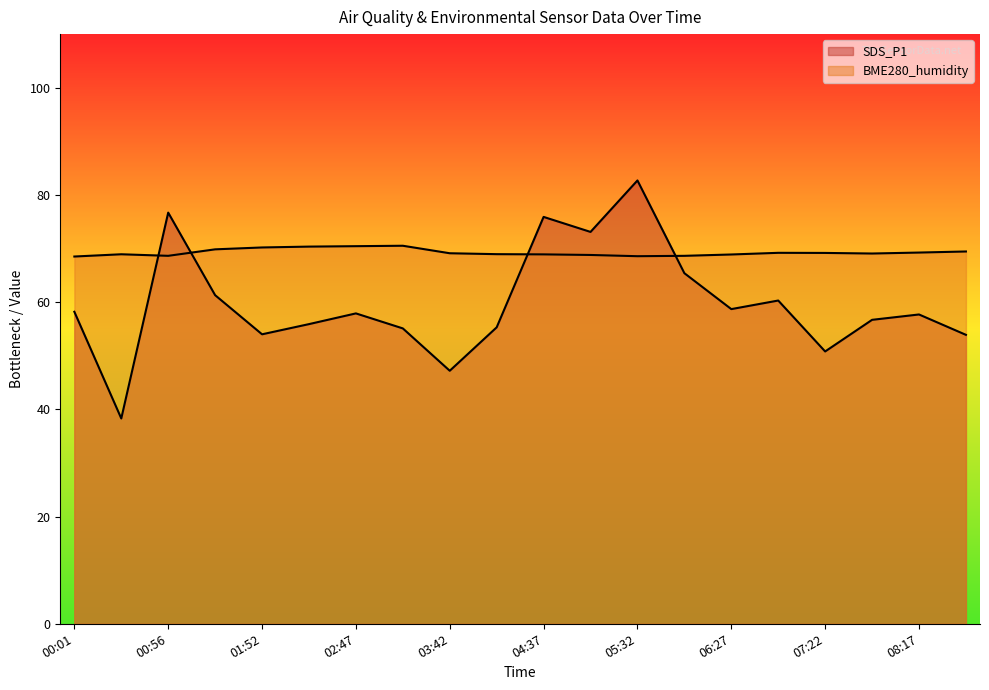

At which category does the chart reach its peak across all series?

05:32